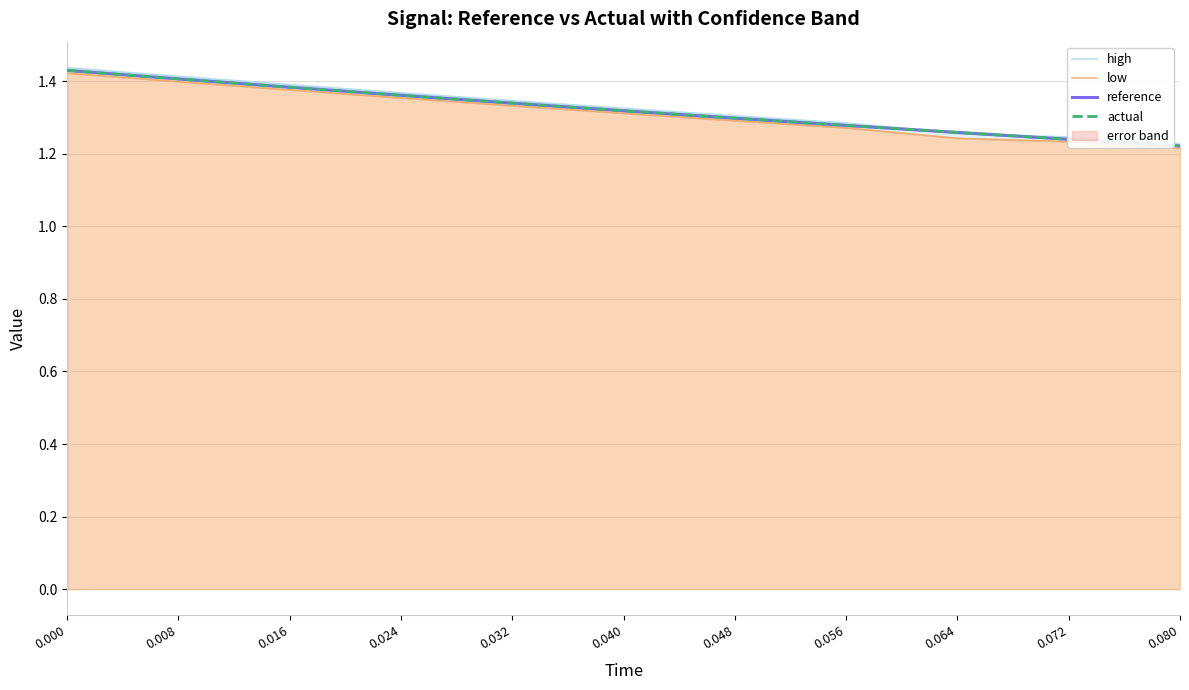

What is the sum of all actual values?

14.5